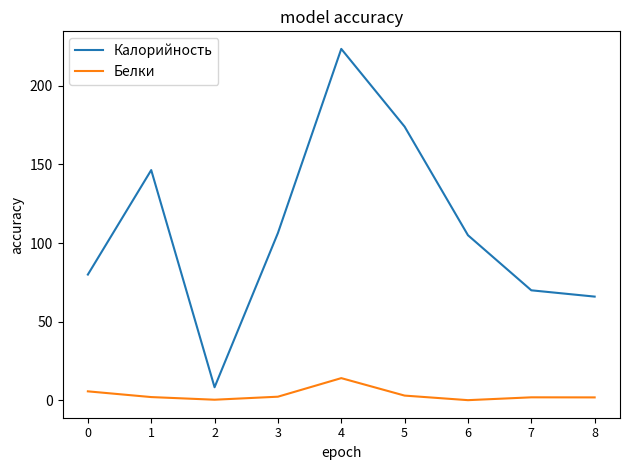

True or false: Белки and Калорийность cross at least once.

False